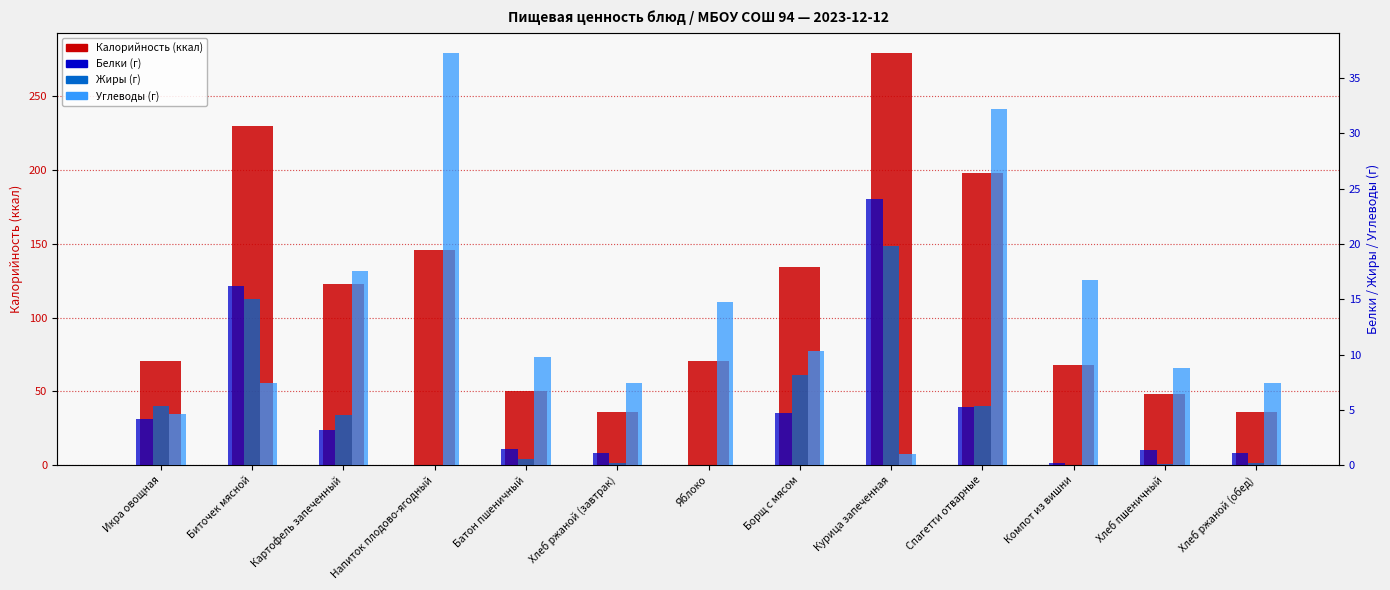

At which category is the sum across all series the highest?

Курица запеченная